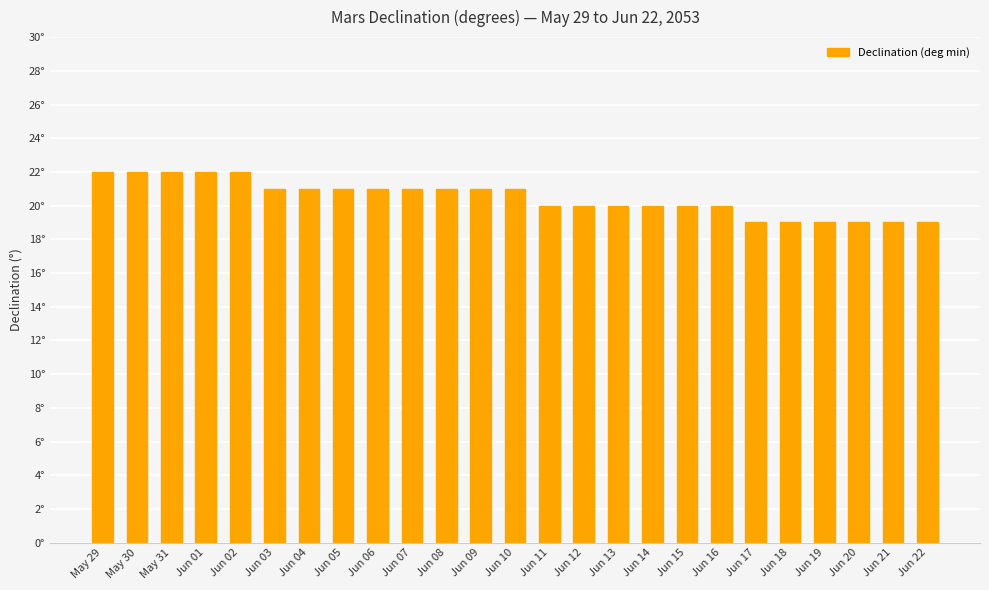

Does the chart contain stacked bars?

No